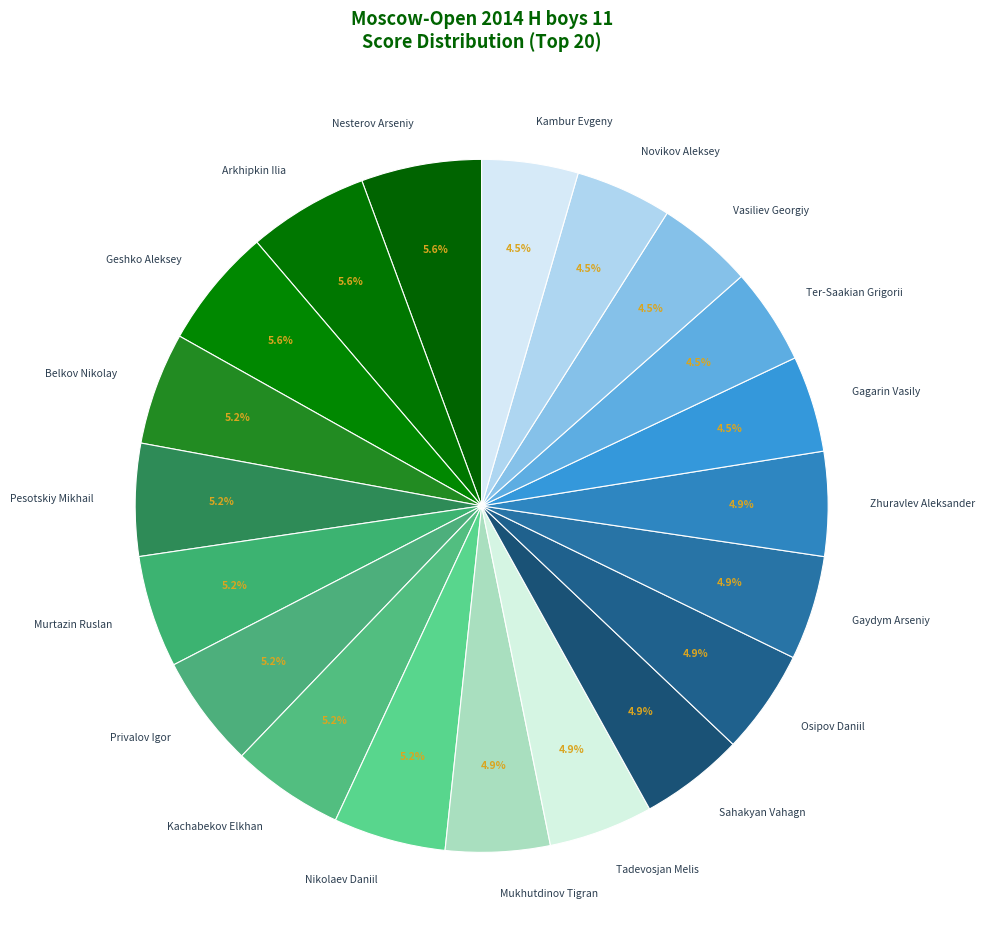

What portion of the pie excludes Pesotskiy Mikhail?

94.8%